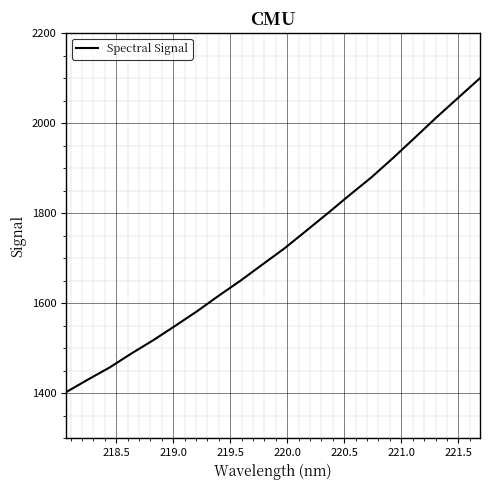

What is the sum of all values?

34439.5